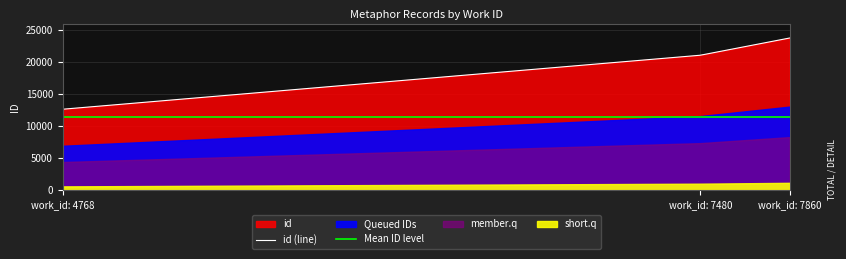

How many data points are less than 12641?

5